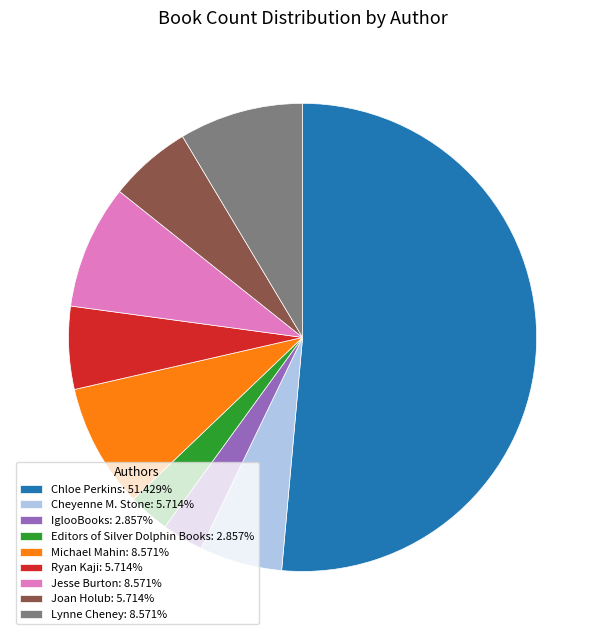

Between Chloe Perkins and Cheyenne M. Stone, which is larger?

Chloe Perkins